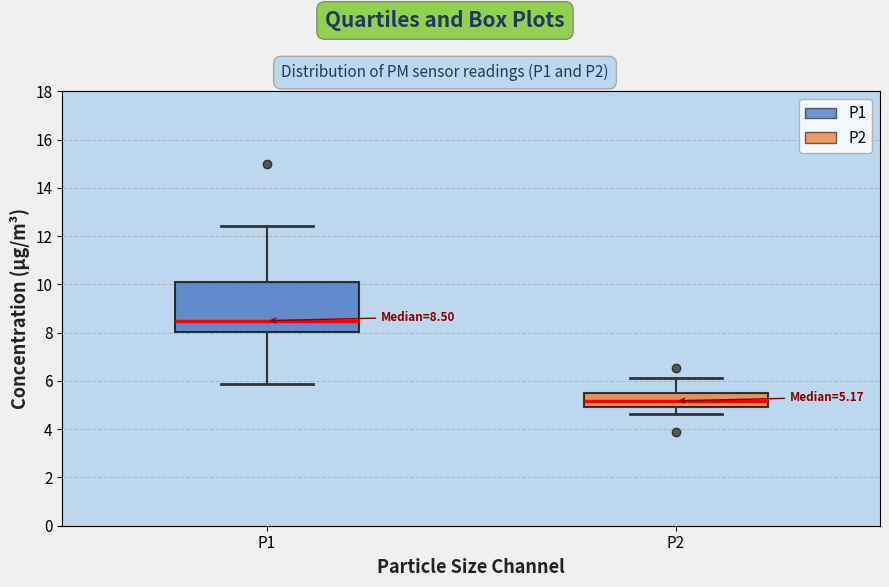

Which box is the tallest, from its lower edge to its upper edge?

P1